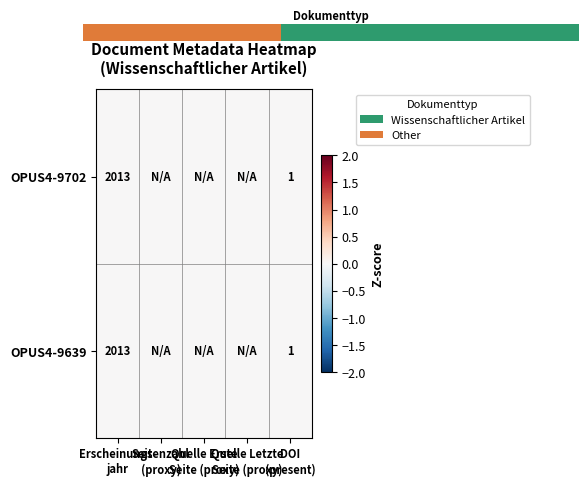

Rank the categories by OPUS4-9639 value from highest to lowest.

Erscheinungs- jahr, Seitenzahl (proxy), Quelle Erste Seite (proxy), Quelle Letzte Seite (proxy), DOI (present)